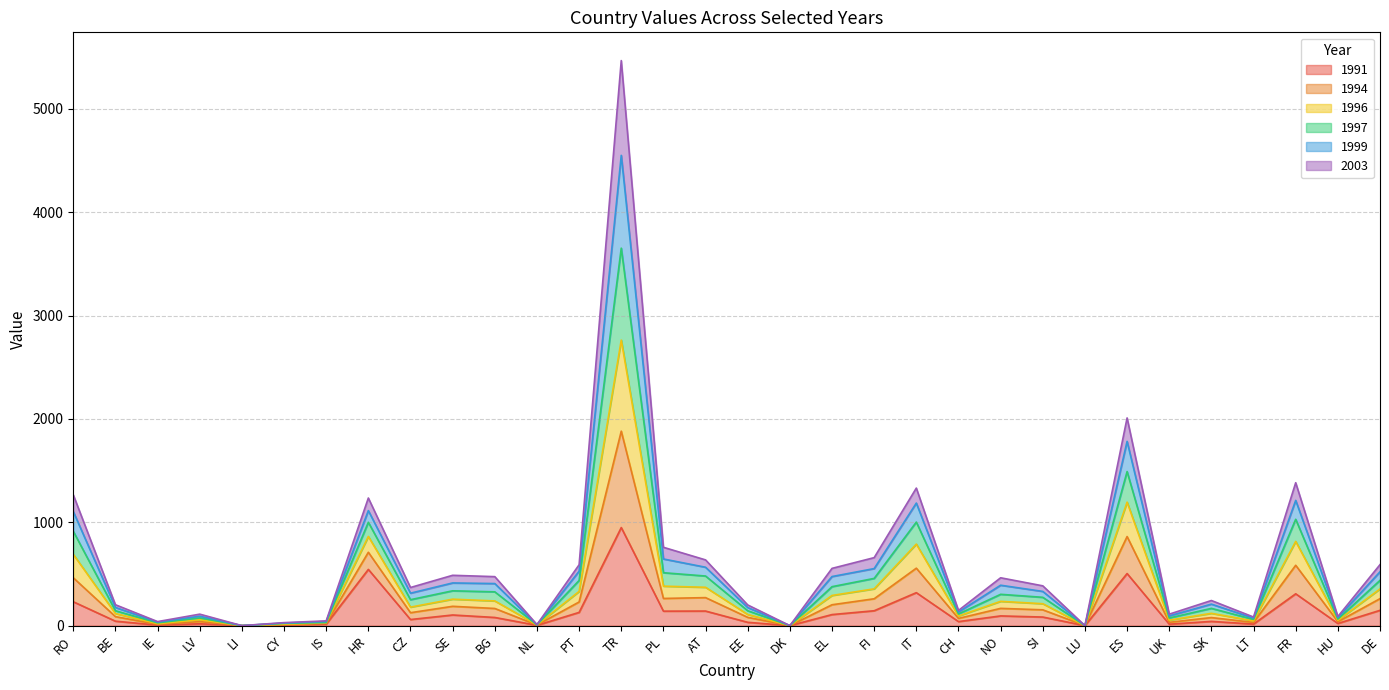

Which category has the highest value in the 1991 series?

TR